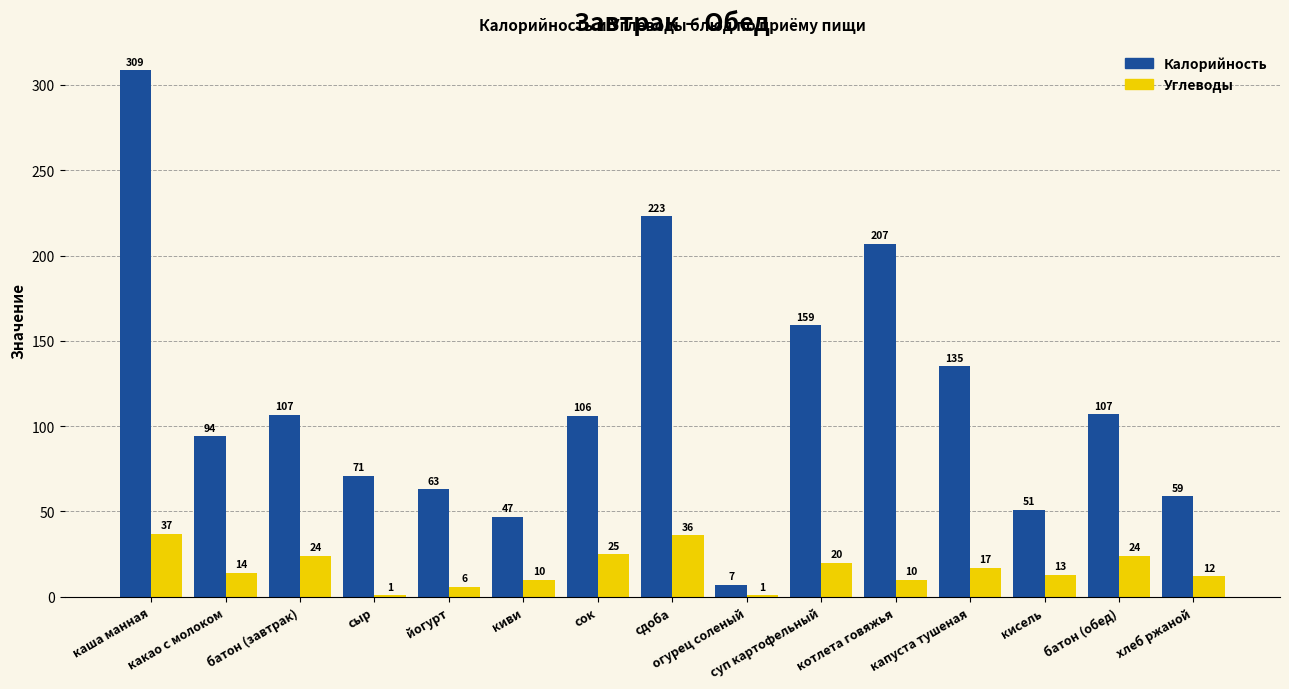

At which category is the sum across all series the highest?

каша манная